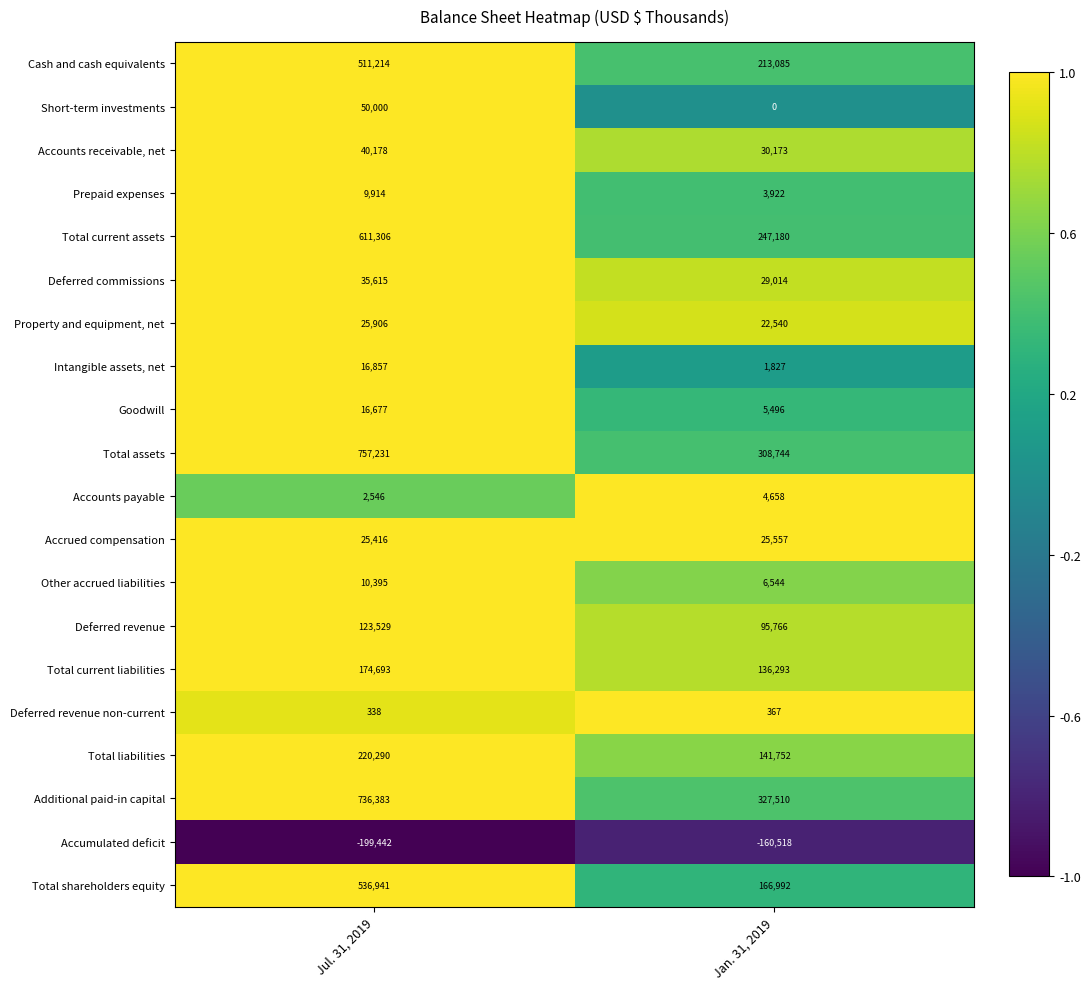

What is the minimum value shown in the chart?

-199442